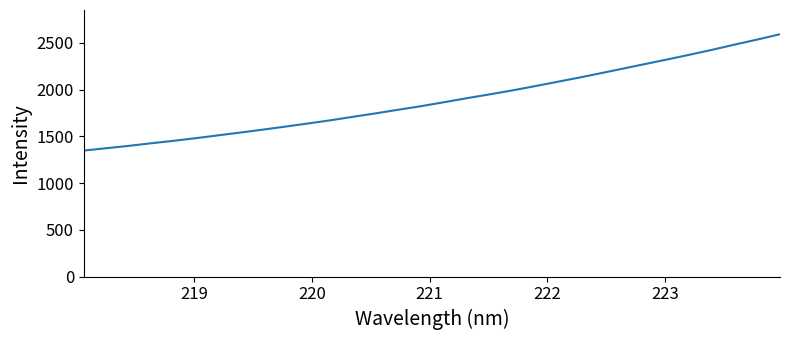

What is the greatest value displayed?

2593.6